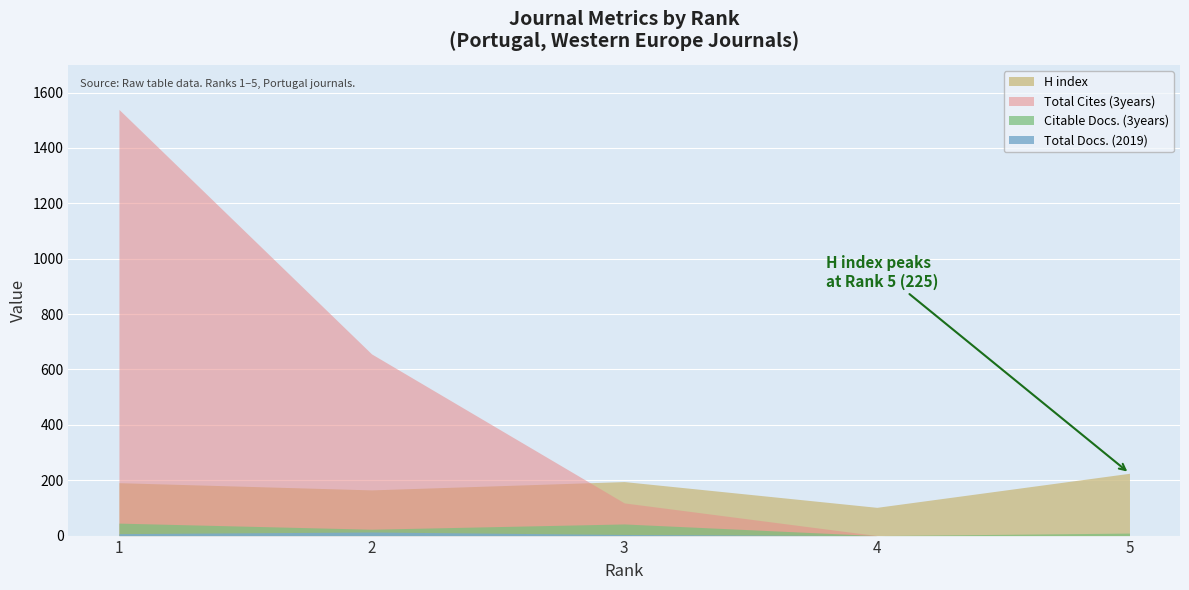

Where does the Citable Docs. (3years) series first go above 23?

1